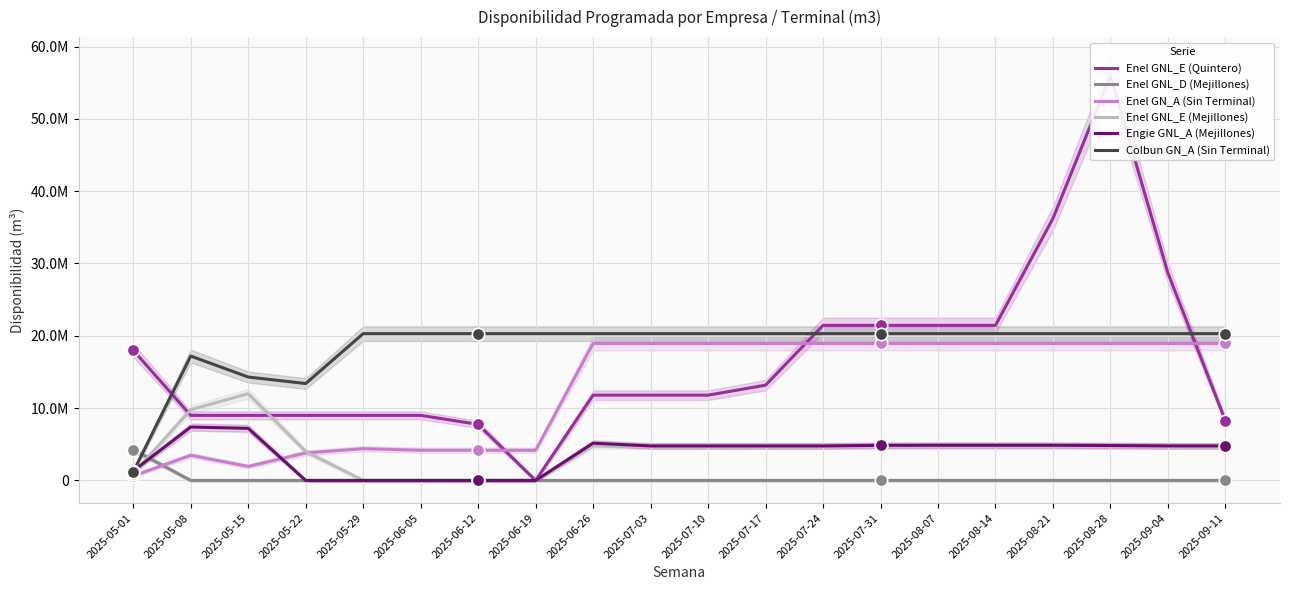

Which series has the largest total across all categories?

Colbun GN_A (Sin Terminal)